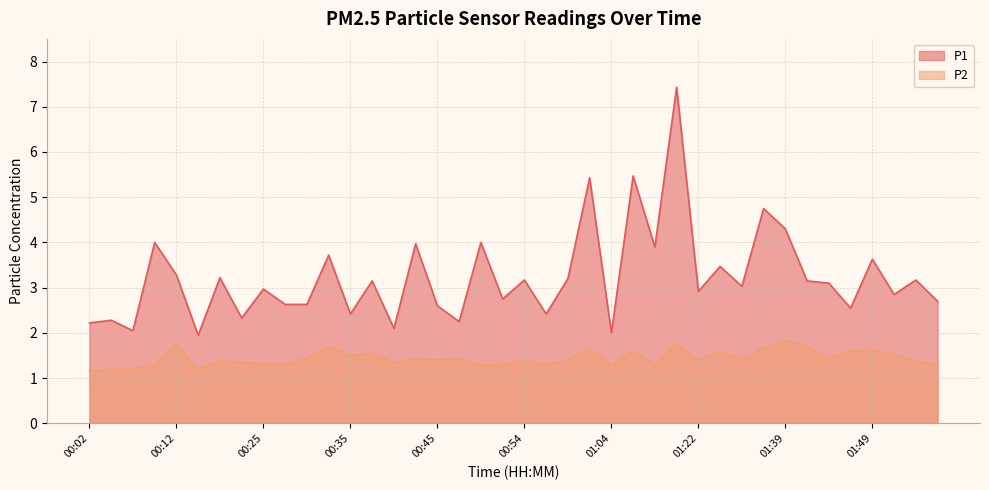

Which series changed the most between 00:04 and 01:46?

P2